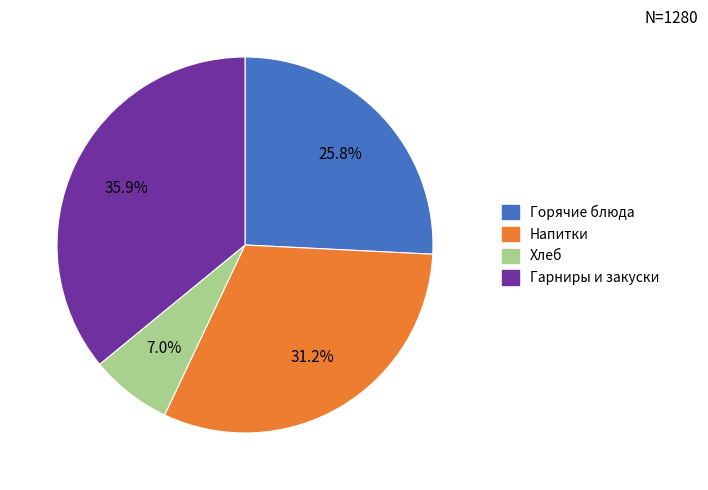

Does any single category account for the majority?

No